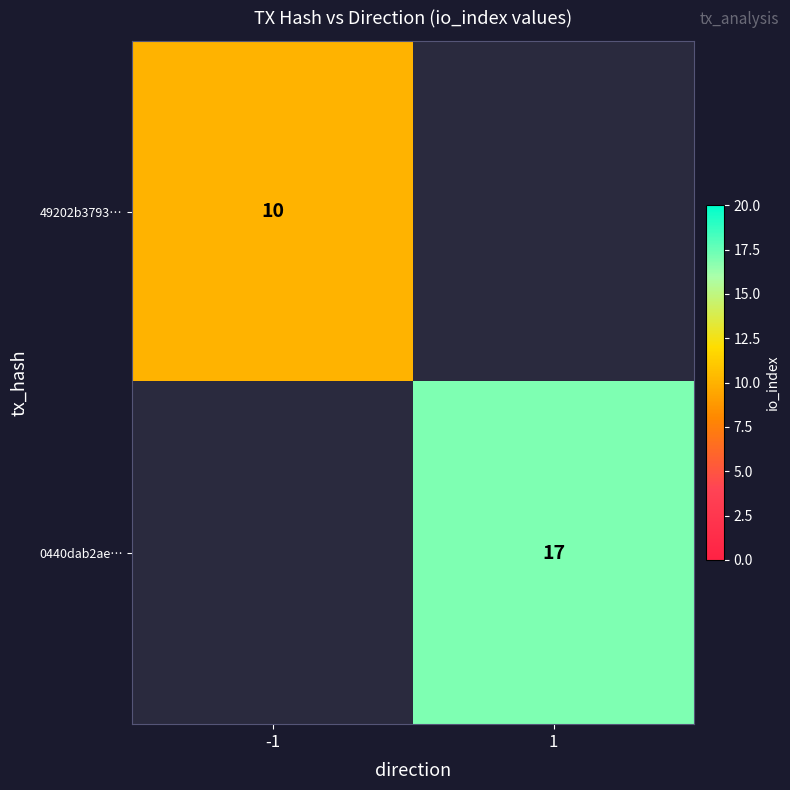

The value of 0440dab2ae… at 1 is 28. True or false?

False